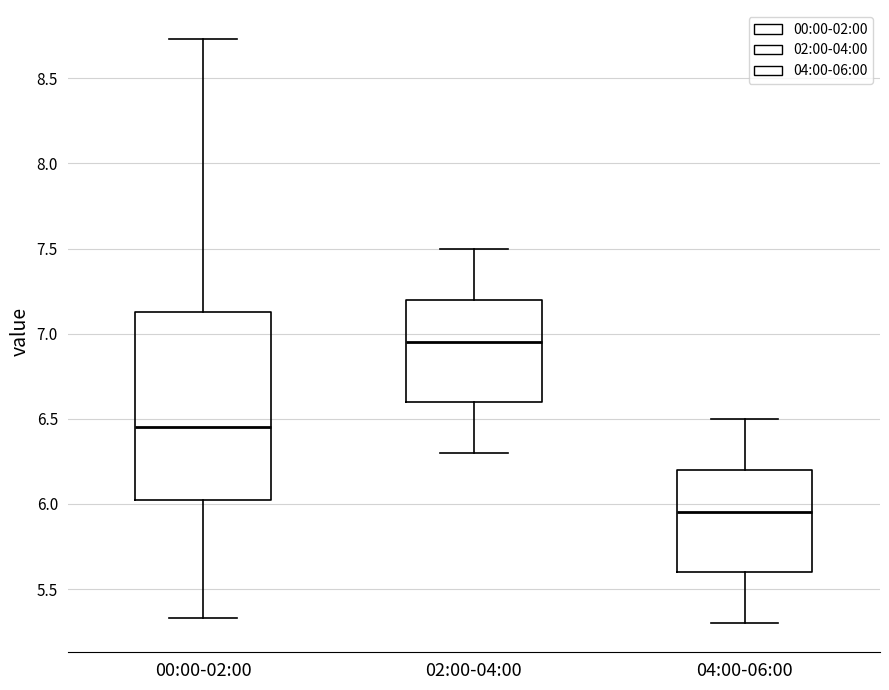

Where does the upper whisker of the box for 04:00-06:00 end on the y-axis? The values are not printed on the chart, so give them approximately, as read against the axis.

6.50